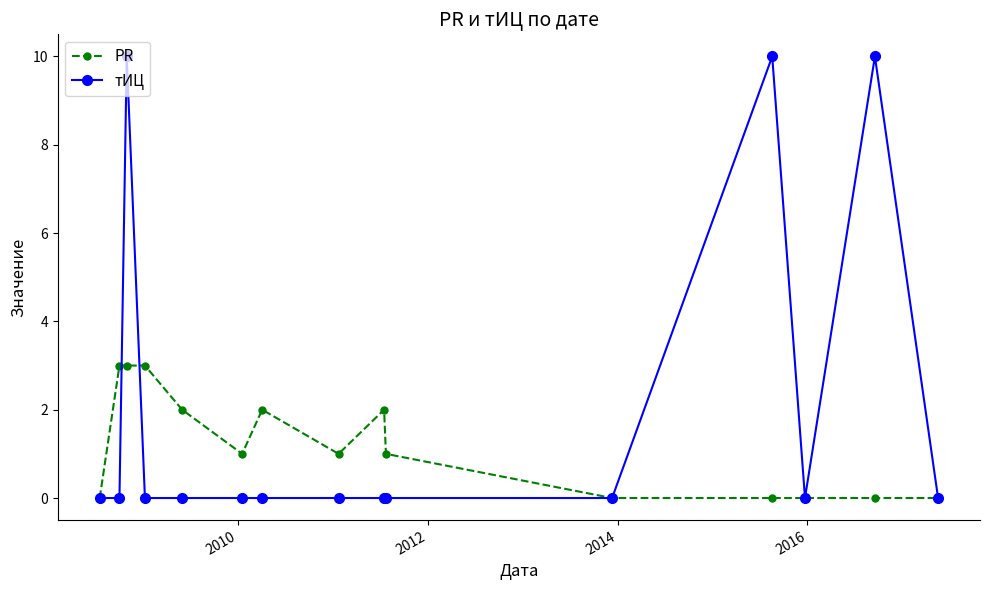

Reading right to left, list all the values displayed in this chart.

PR: 0	0	0	0	0	1	2	1	2	1	2	3	3	3	0
тИЦ: 0	10	0	10	0	0	0	0	0	0	0	0	10	0	0